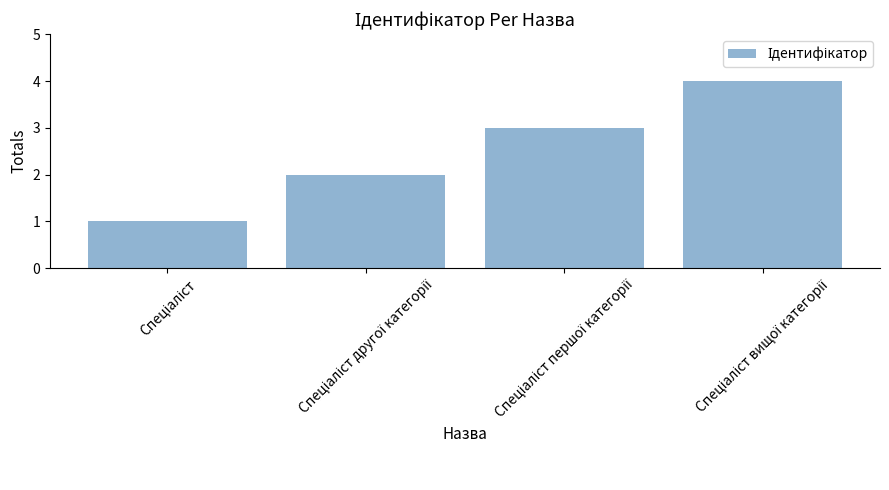

Does the chart contain any negative values?

No